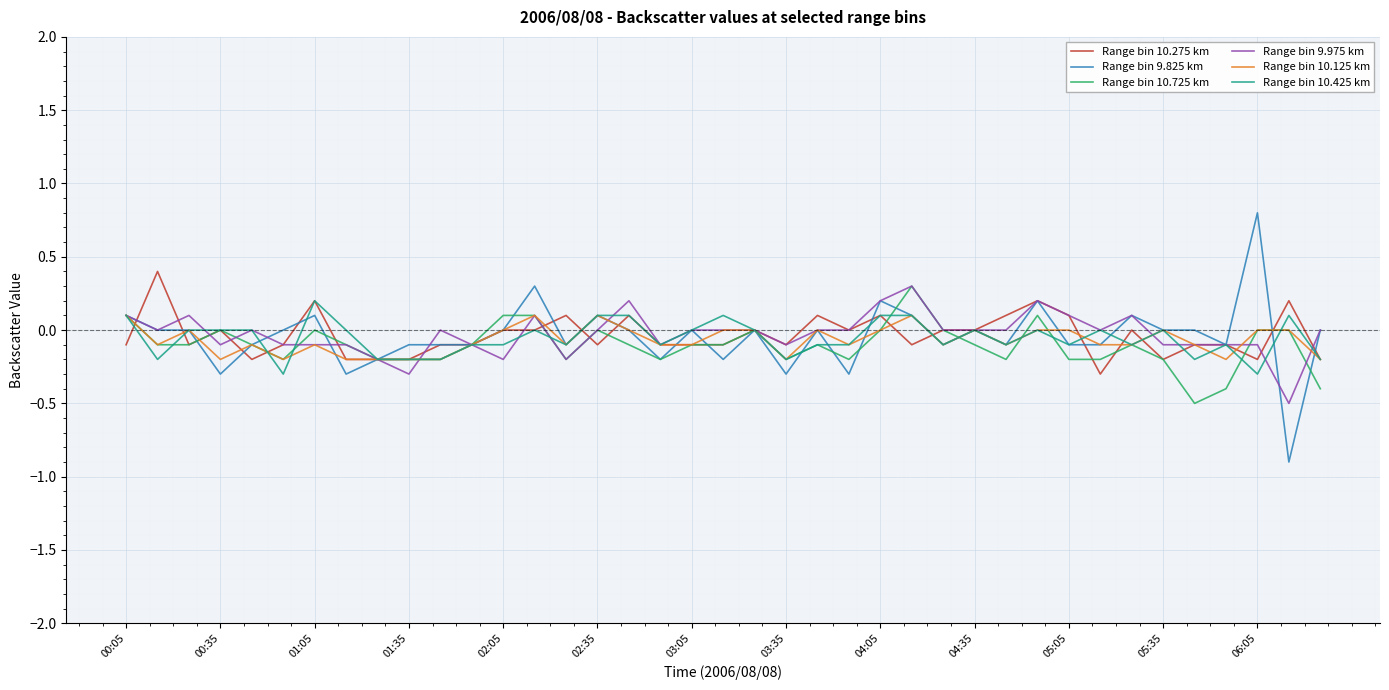

Which series has the largest range (max minus min)?

Range bin 9.825 km